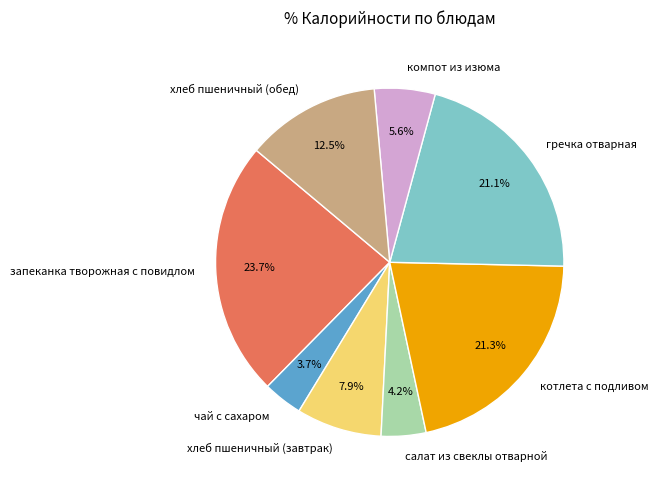

Count the number of slices in the pie.

8